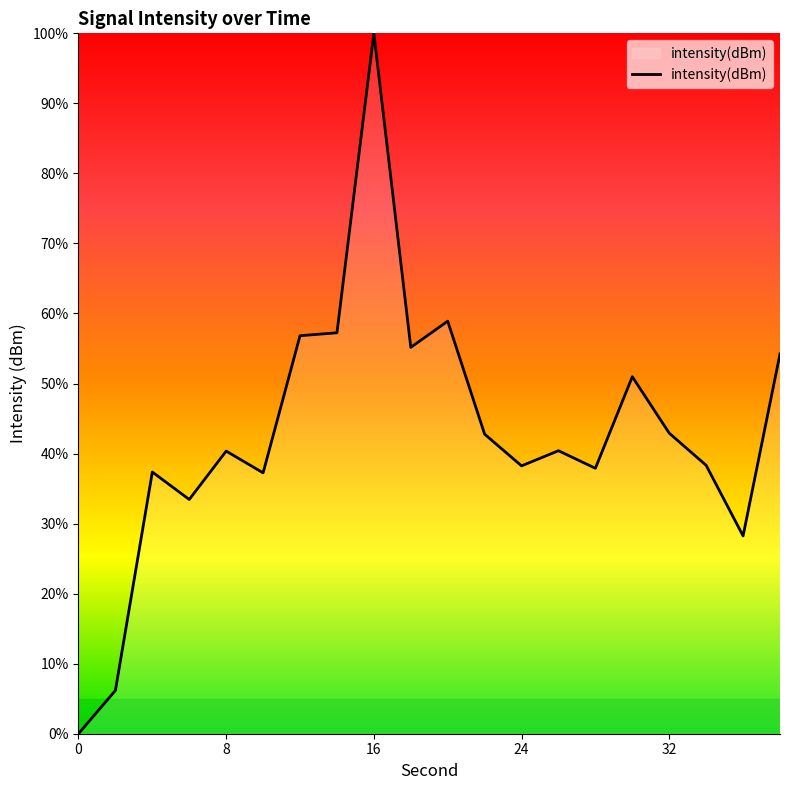

What is the difference between the maximum and minimum values?

100.0